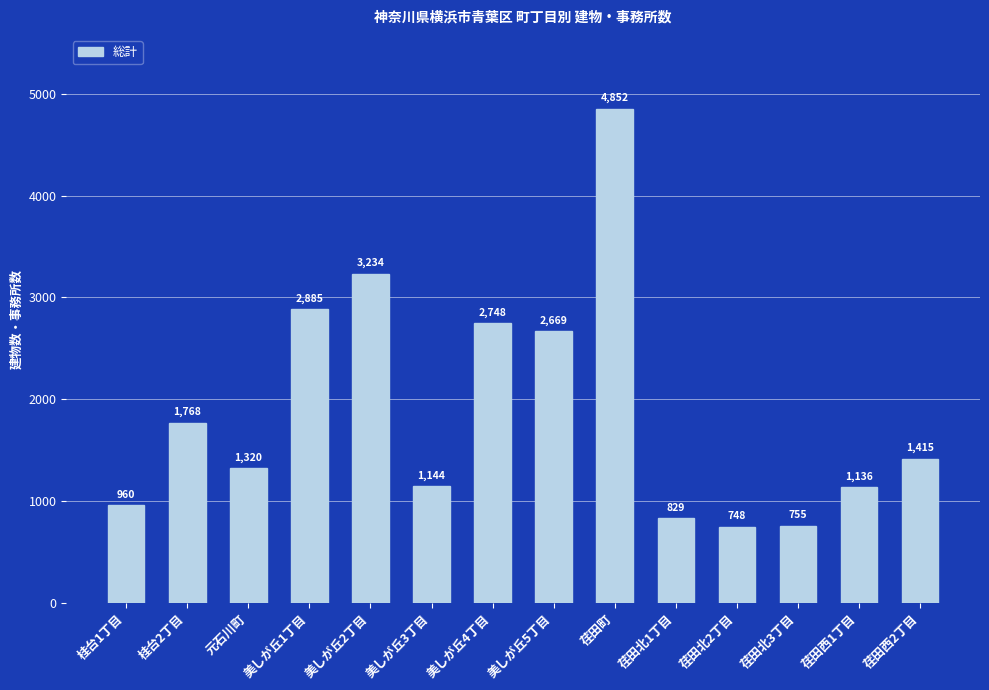

Which has a higher value, 美しが丘5丁目 or 桂台2丁目?

美しが丘5丁目